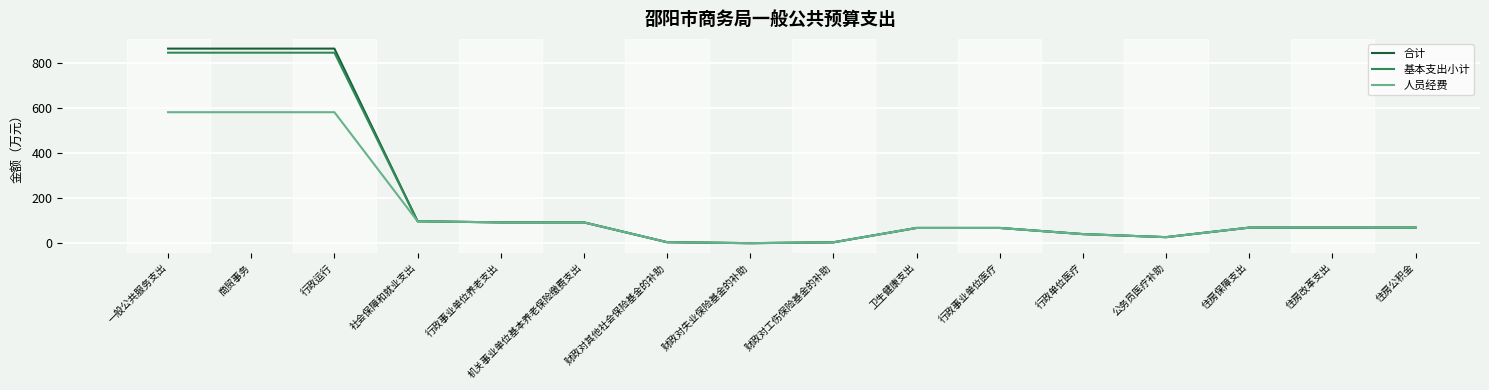

What is the maximum value shown in the chart?

862.2